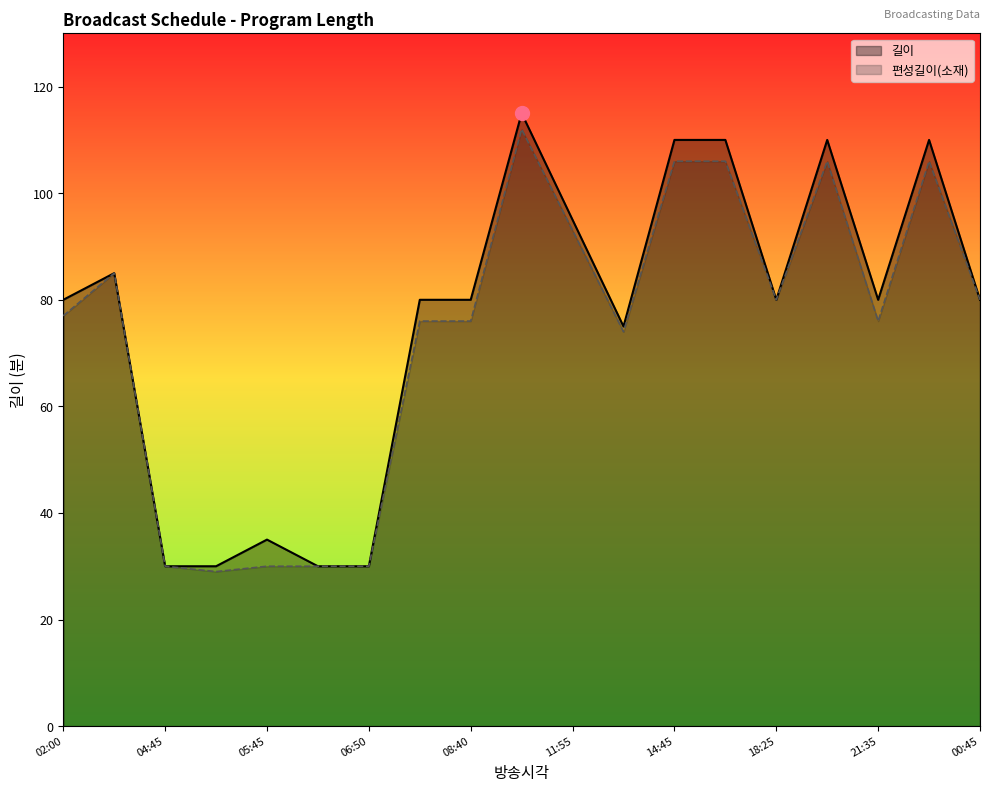

What is the average value of the 편성길이(소재) series?

74